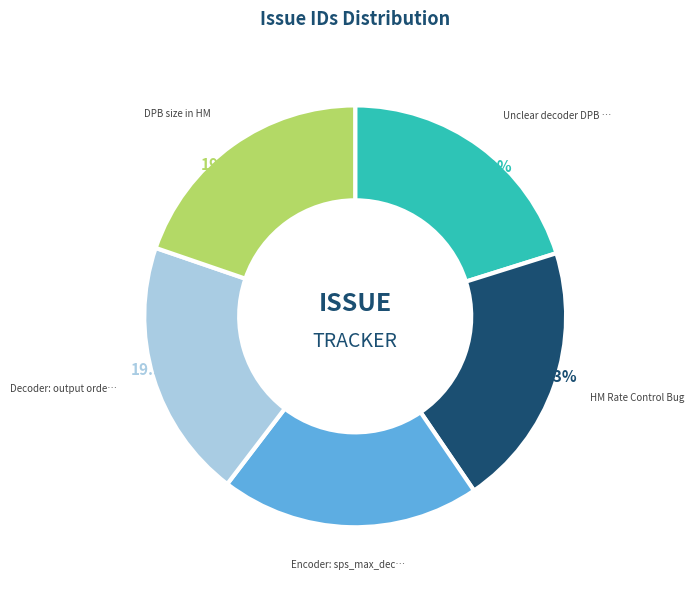

To the nearest percent, what is the difference between the largest and smallest slice percentages?

1%